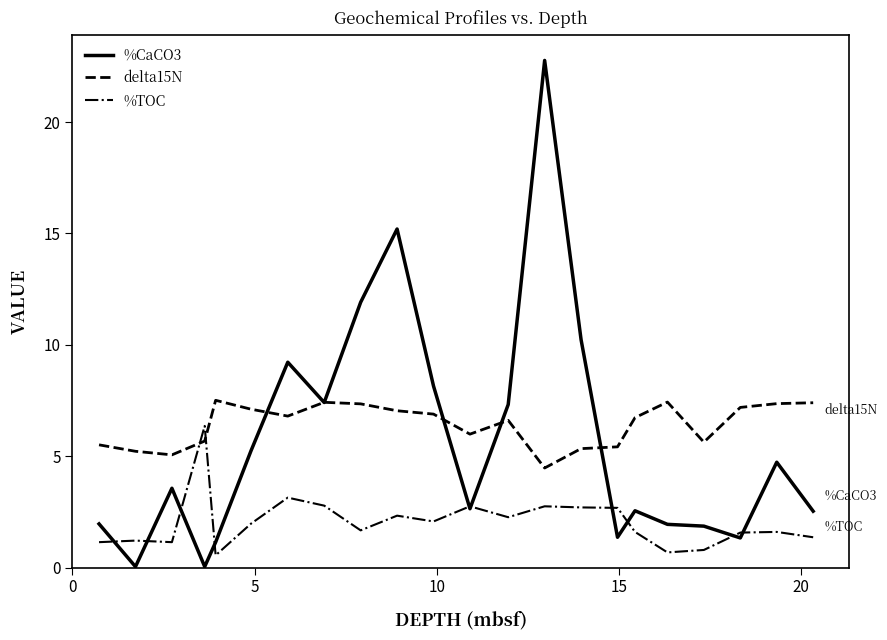

What is the highest value of the %CaCO3 series?

22.8